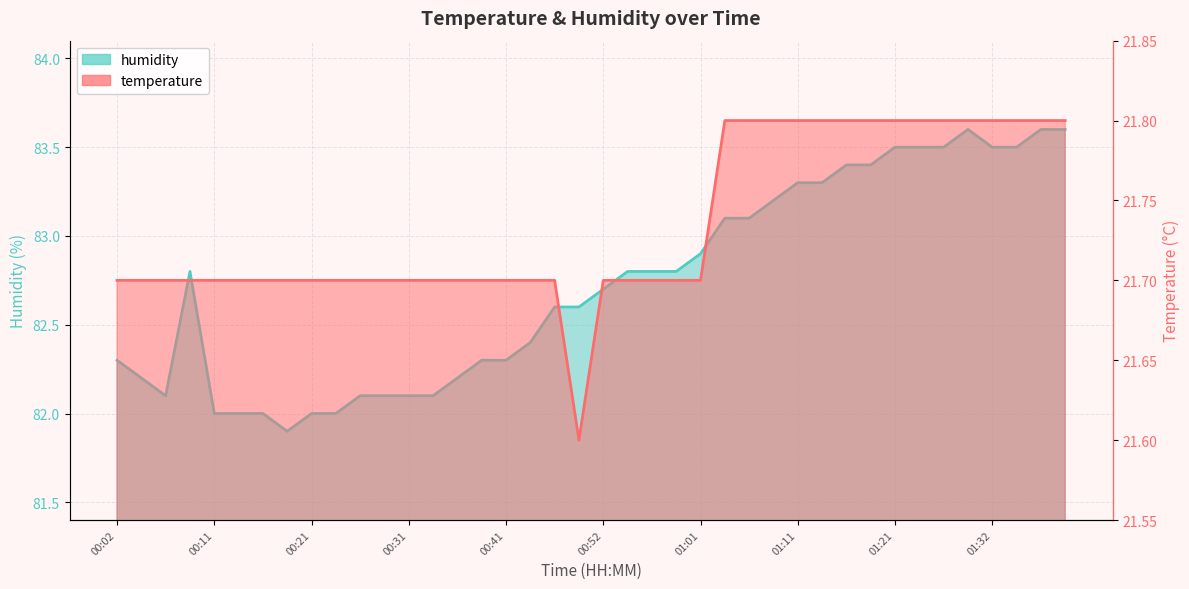

What are all the series names shown in the legend?

temperature, humidity